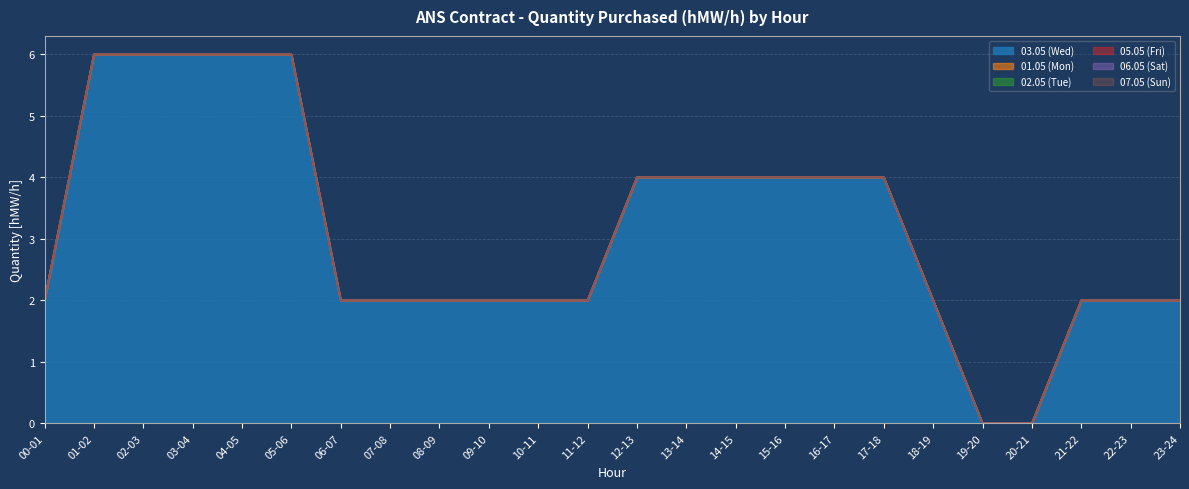

How many lines are shown in the chart?

6